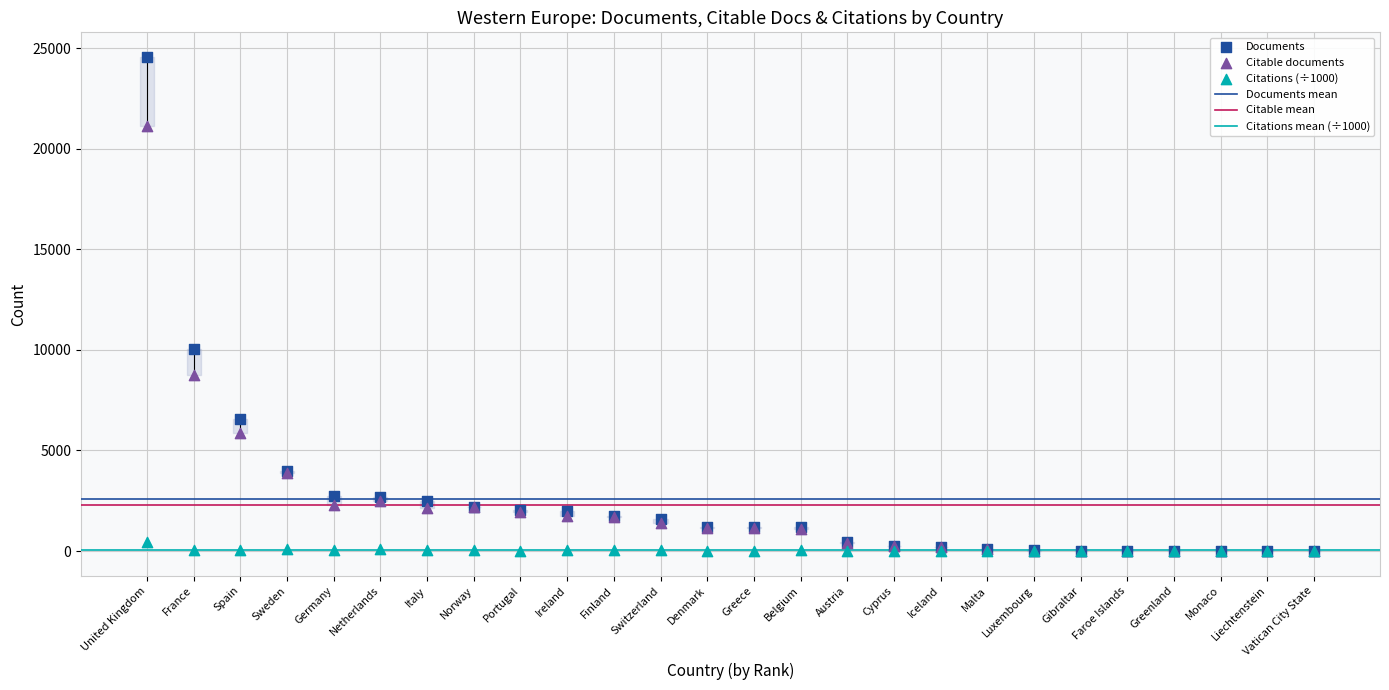

In the Citable documents series, what Y value is closest to 10562?

8731.0